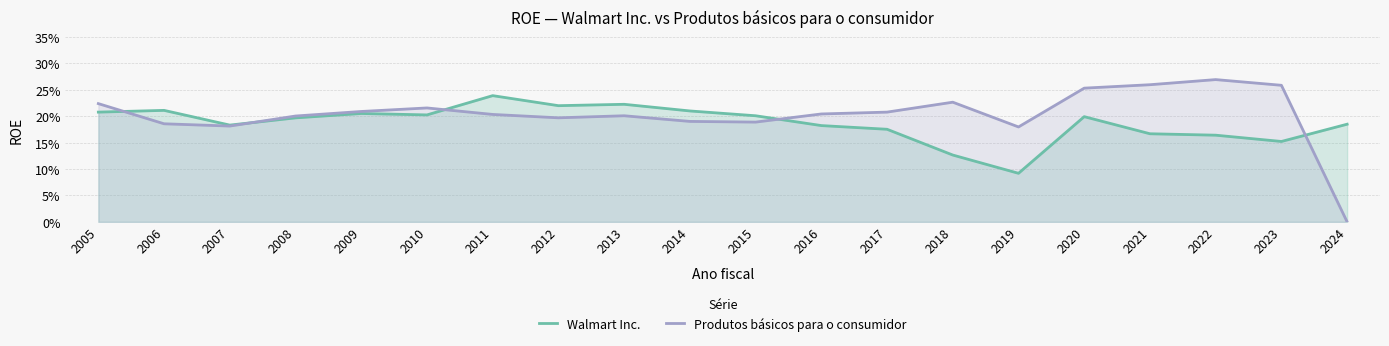

Reading right to left, list all the values displayed in this chart.

Walmart Inc.: 0.2	0.2	0.2	0.2	0.2	0.1	0.1	0.2	0.2	0.2	0.2	0.2	0.2	0.2	0.2	0.2	0.2	0.2	0.2	0.2
Produtos básicos para o consumidor: 0.0	0.3	0.3	0.3	0.3	0.2	0.2	0.2	0.2	0.2	0.2	0.2	0.2	0.2	0.2	0.2	0.2	0.2	0.2	0.2